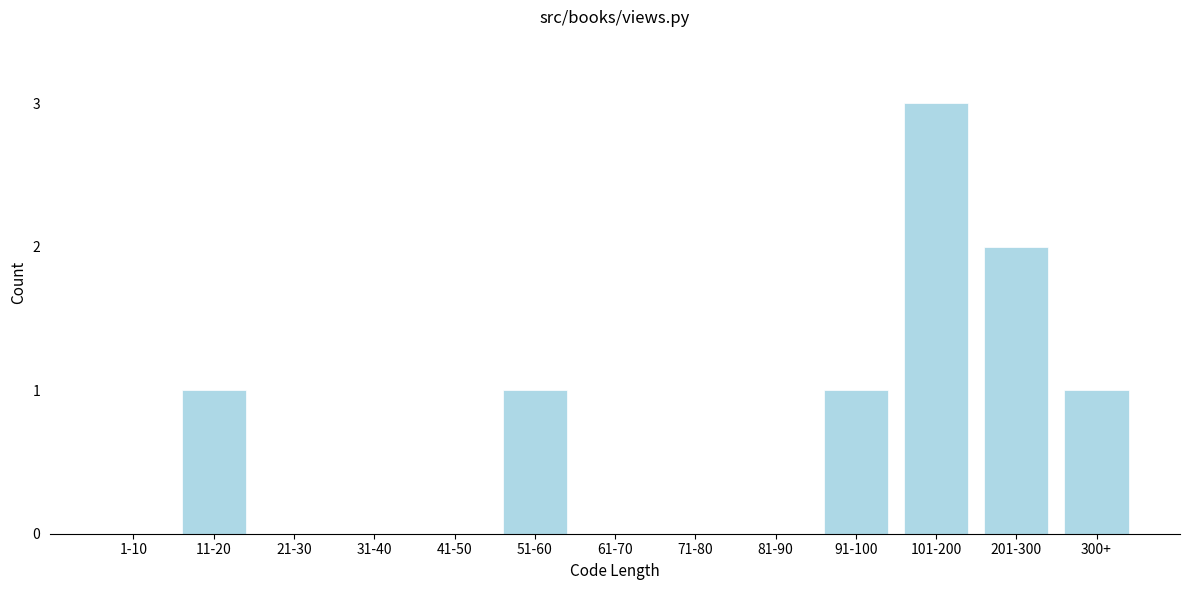

Reading left to right, what are all the values shown in this chart?

1-10=0	11-20=1	21-30=0	31-40=0	41-50=0	51-60=1	61-70=0	71-80=0	81-90=0	91-100=1	101-200=3	201-300=2	300+=1